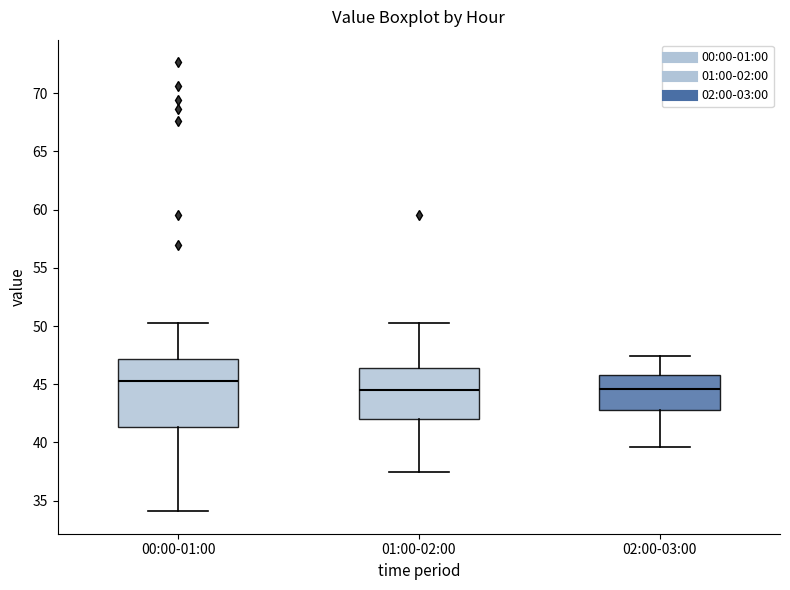

Reading left to right, transcribe this box plot: for each box, give where its median line is, the range the box spans, and where its two whiskers end, as read against the y-axis. The values are not printed on the chart, so give them approximately, as read against the axis.

00:00-01:00: median 45.5, box 41.5 to 47.0, whiskers 34.0 to 50.5
01:00-02:00: median 44.5, box 42.0 to 46.5, whiskers 37.5 to 50.5
02:00-03:00: median 44.5, box 43.0 to 46.0, whiskers 39.5 to 47.5